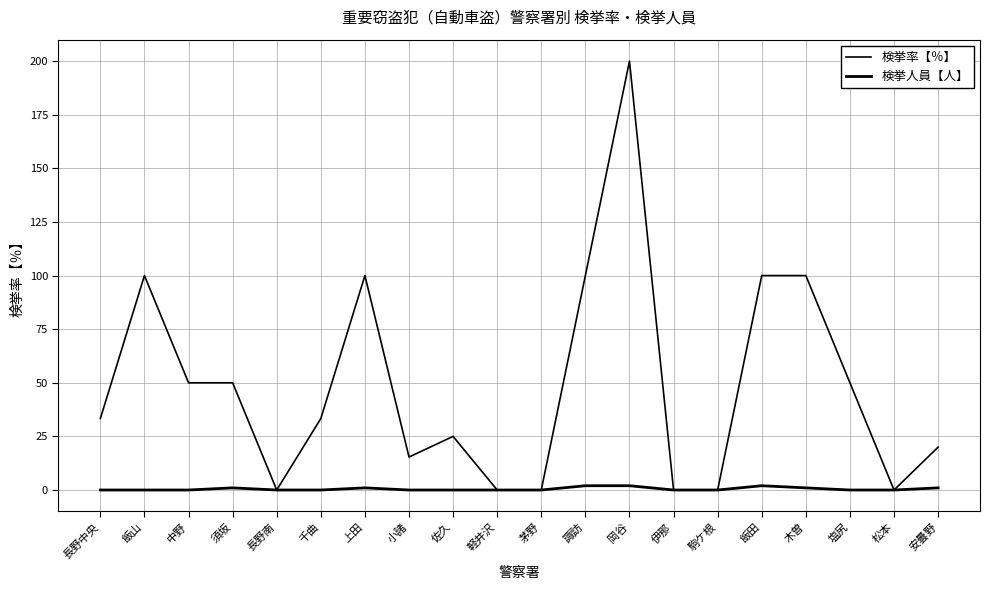

Does the chart have visible grid lines?

Yes